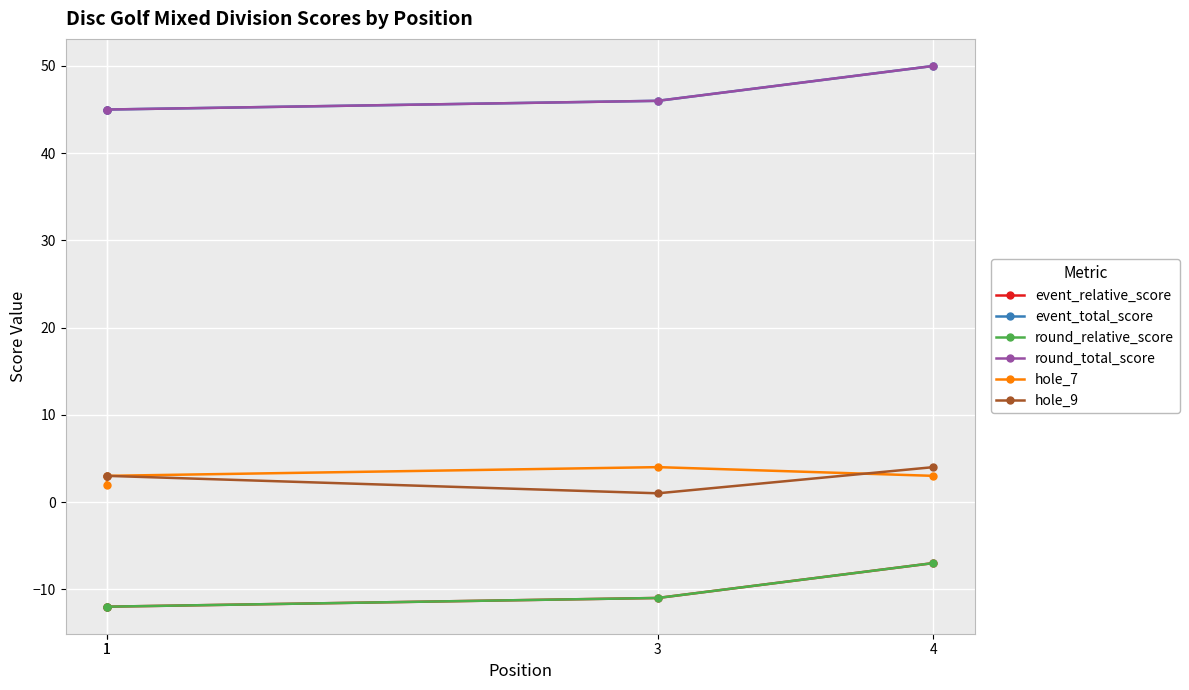

Read the round_total_score value at 1.

45